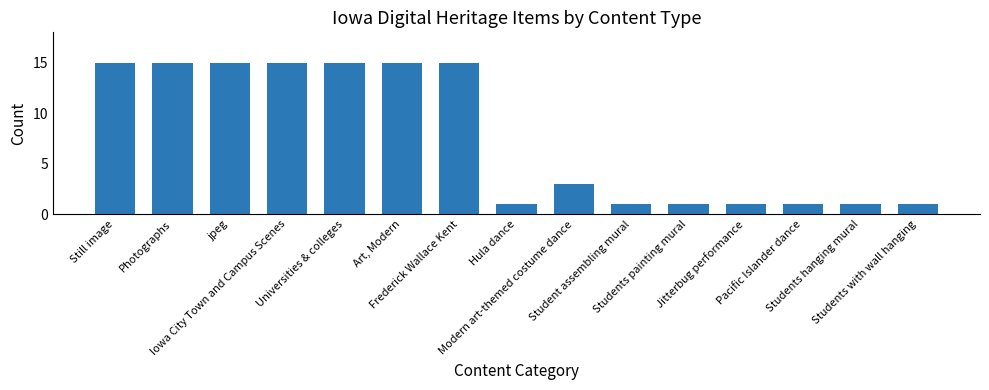

What is the label of the 6th bar from the right?

Student assembling mural